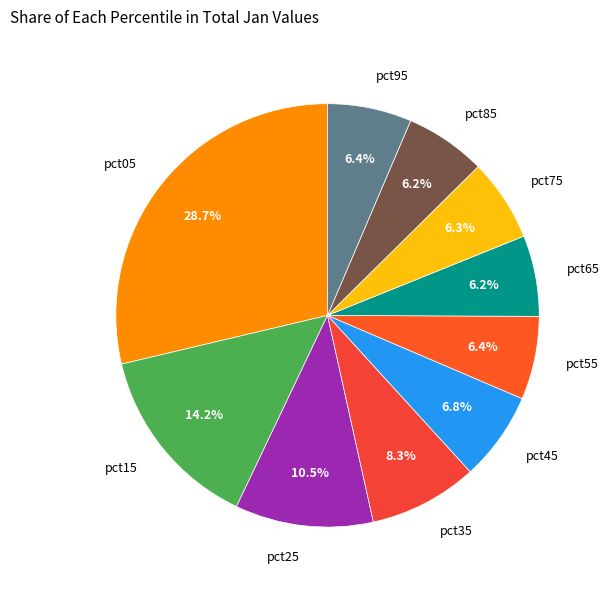

How much of the chart is everything except pct95?

93.6%